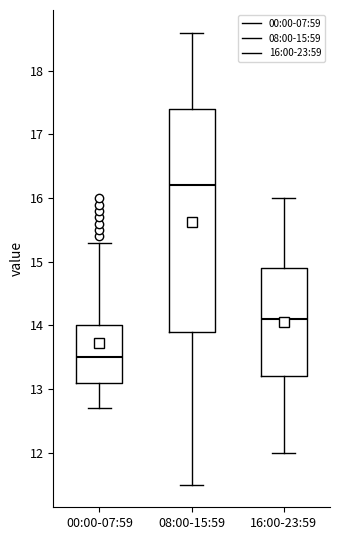

Reading left to right, read every box against the y-axis: the position of its median line, the range the box covers, and the ends of its whiskers. The values are not printed on the chart, so give them approximately, as read against the axis.

00:00-07:59: median 13.5, box 13.1 to 14.0, whiskers 12.7 to 15.3
08:00-15:59: median 16.2, box 13.9 to 17.4, whiskers 11.5 to 18.6
16:00-23:59: median 14.1, box 13.2 to 14.9, whiskers 12.0 to 16.0